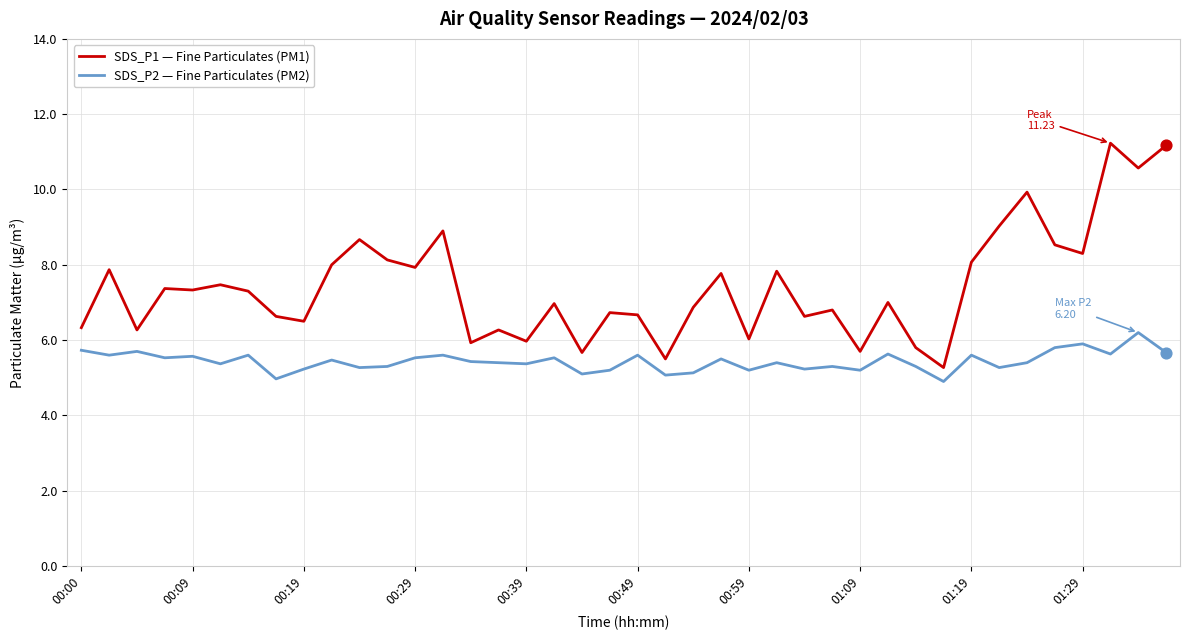

Which series has the largest total across all categories?

SDS_P1 — Fine Particulates (PM1)